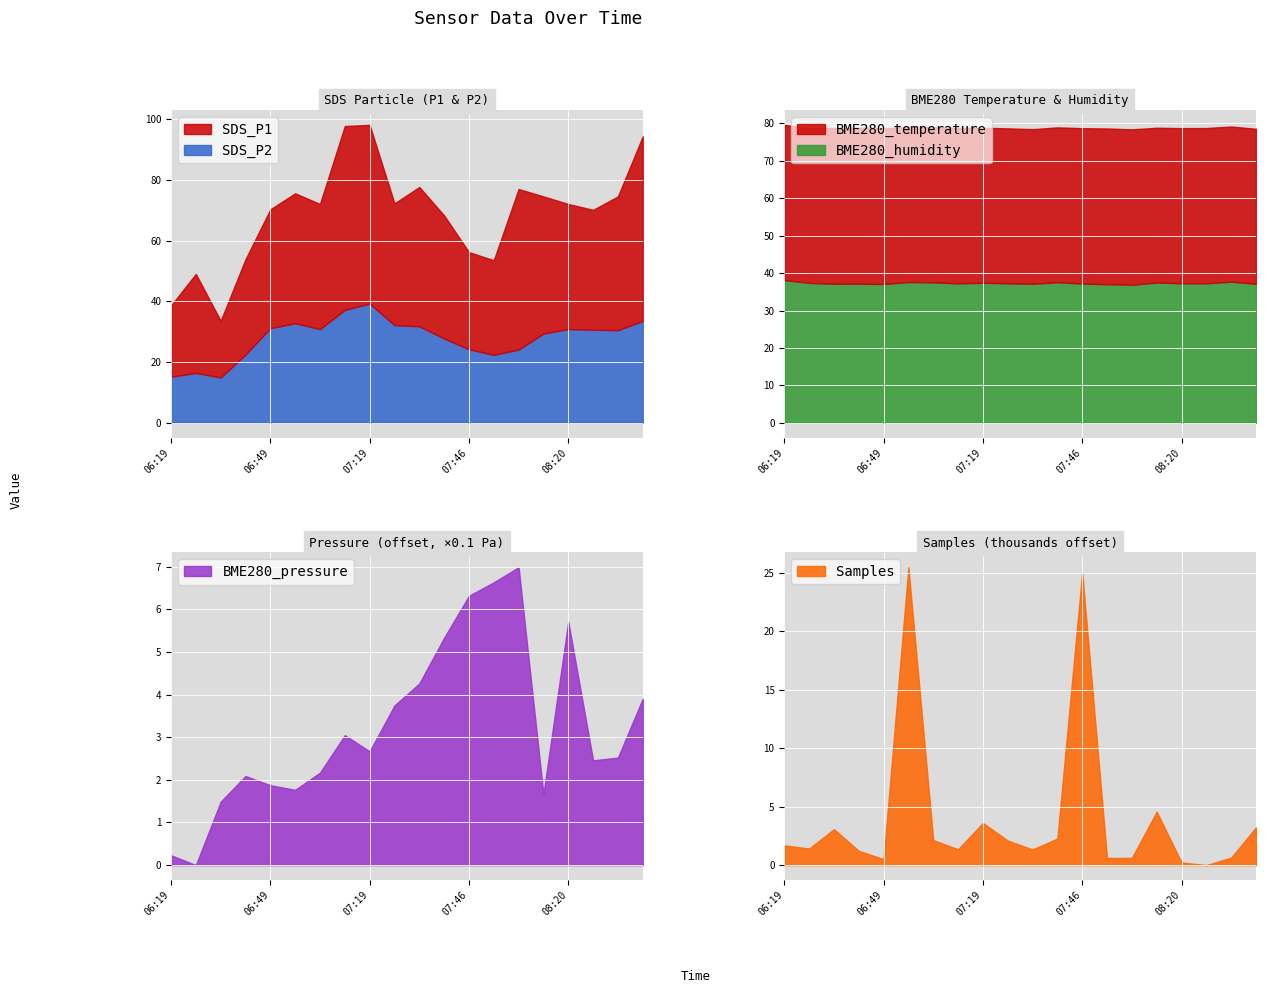

True or false: SDS_P2 and BME280_temperature cross at least once.

False